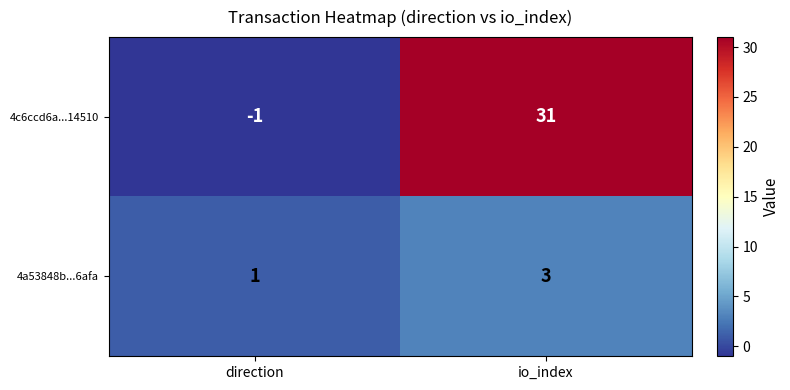

Read the 4a53848b...6afa value at io_index.

3